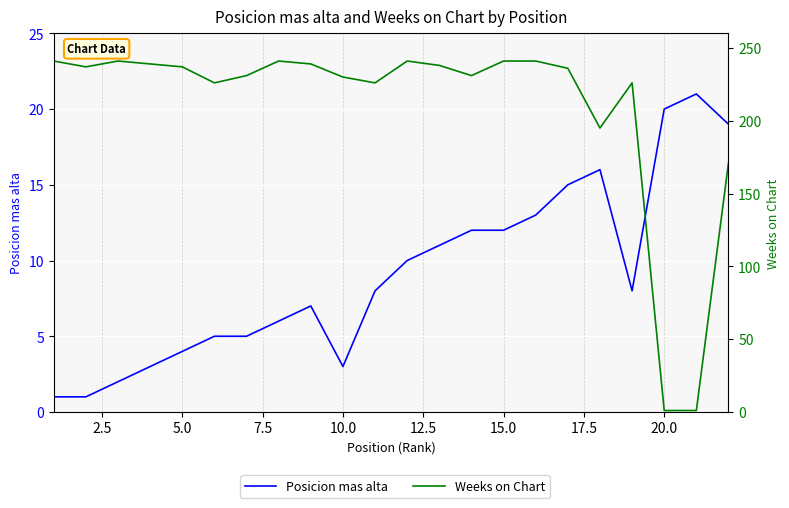

Is it true that Weeks on Chart equals 117 at 15.0?

False